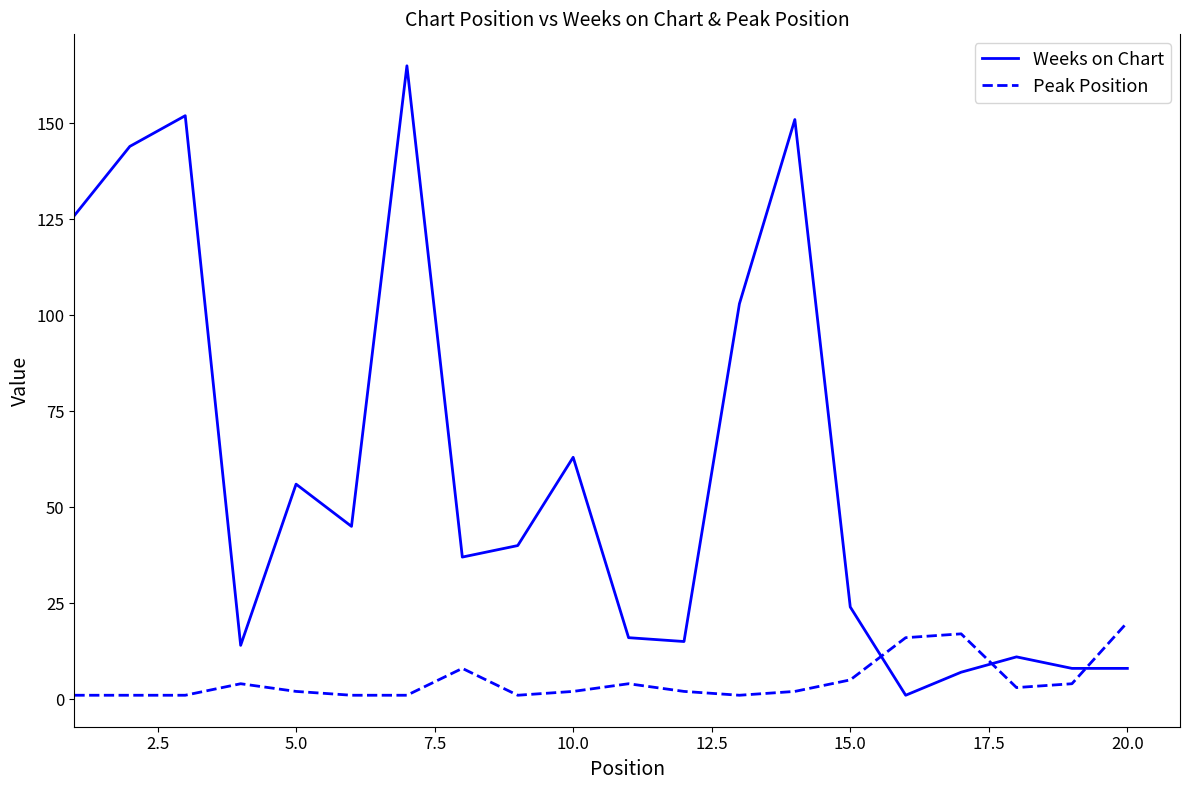

Which series ends up on top after the final intersection of Weeks on Chart and Peak Position?

Peak Position